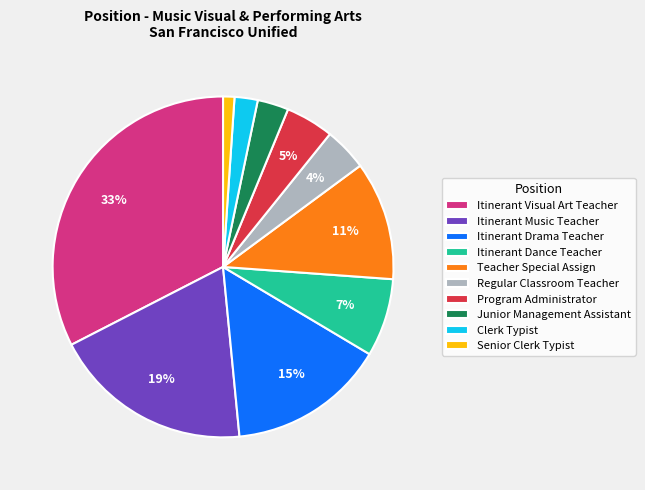

Which slice is the largest?

Itinerant Visual Art Teacher